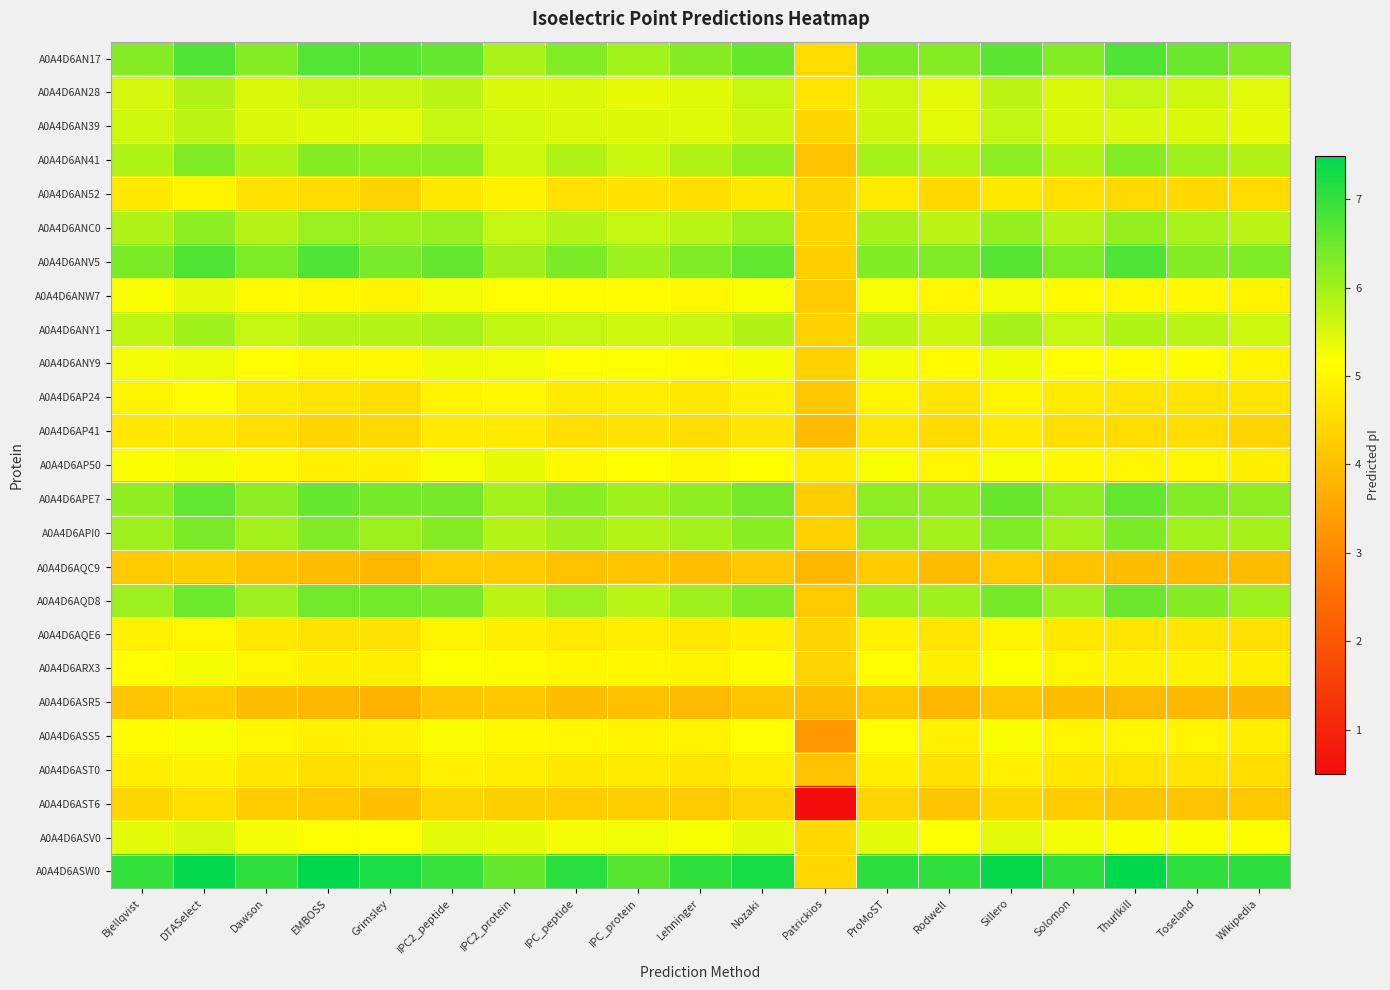

How many data points does each series have?

19